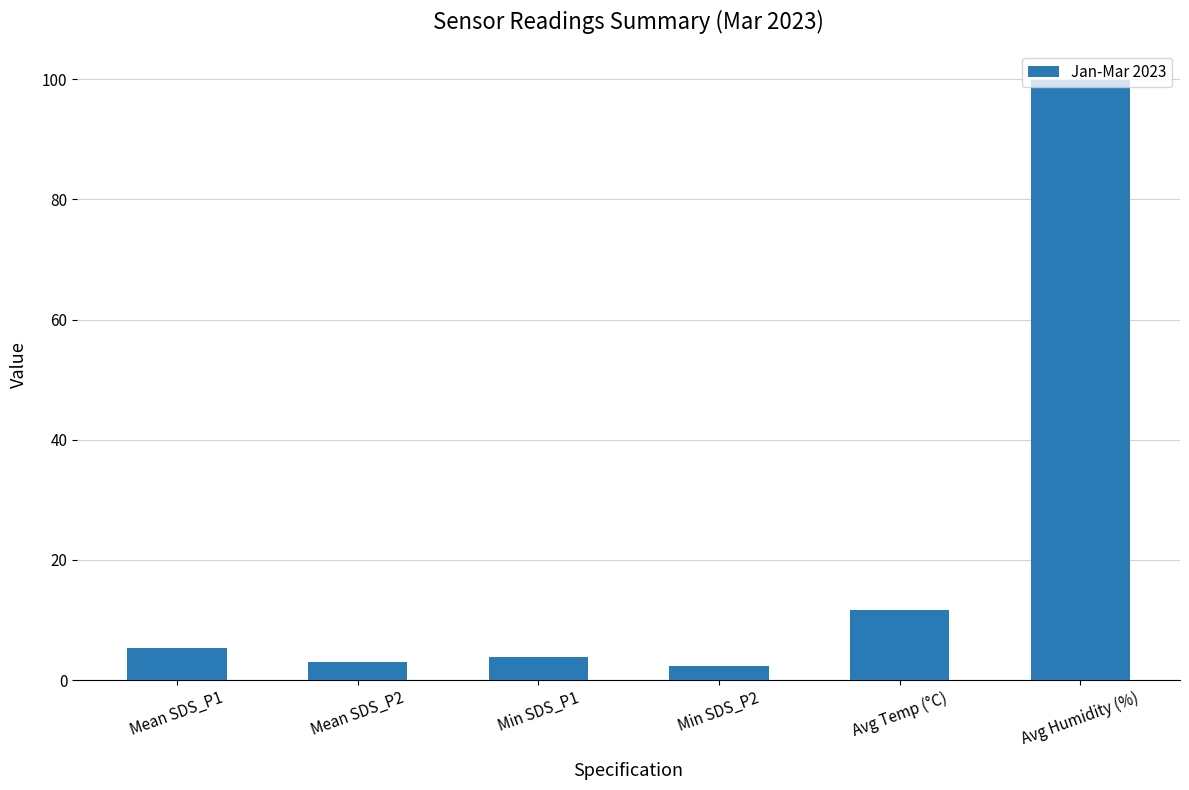

Are the bars horizontal?

No